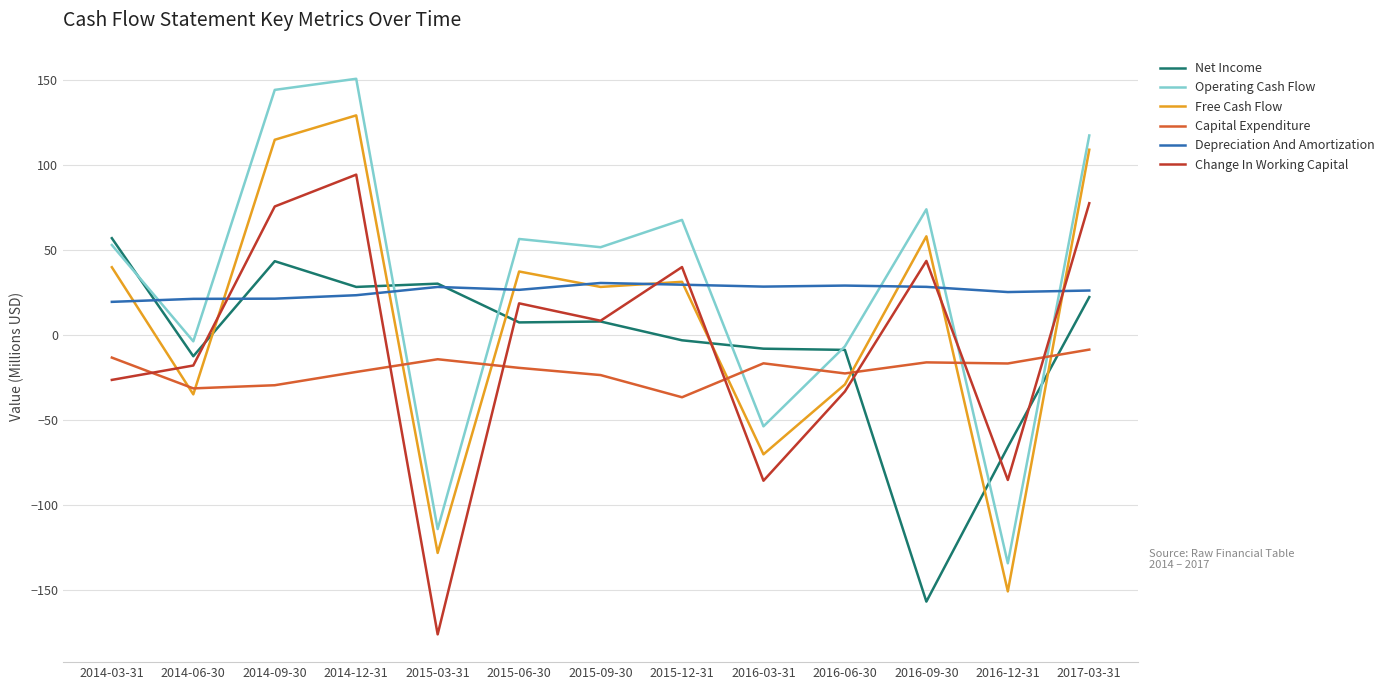

Where do Net Income and Operating Cash Flow first cross each other?

2014-03-31 and 2014-06-30